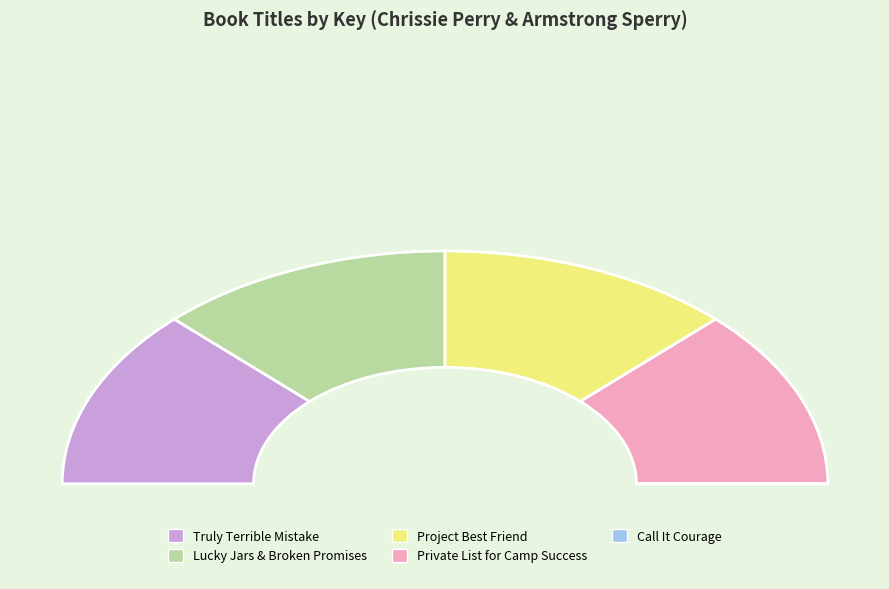

How many slices are in this pie chart?

5